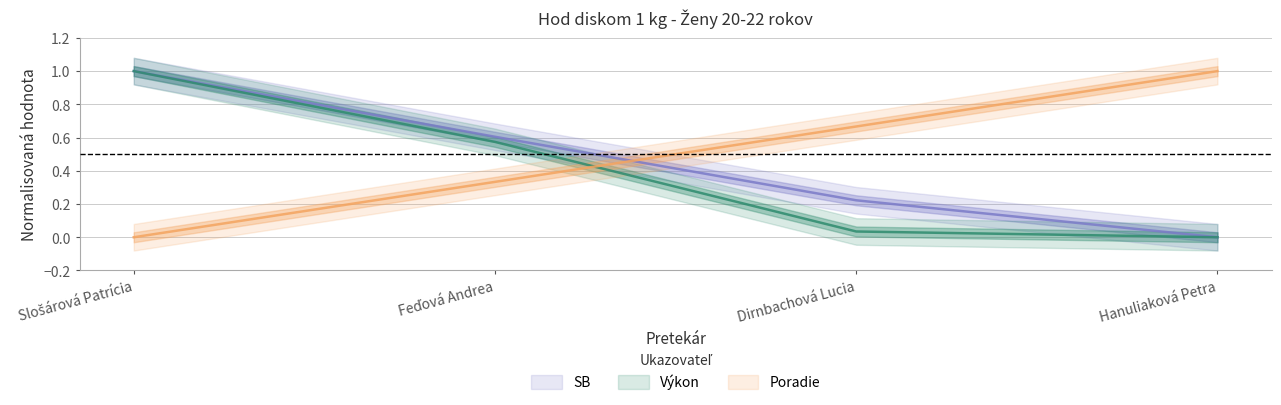

What is the average value of the SB series?

0.5